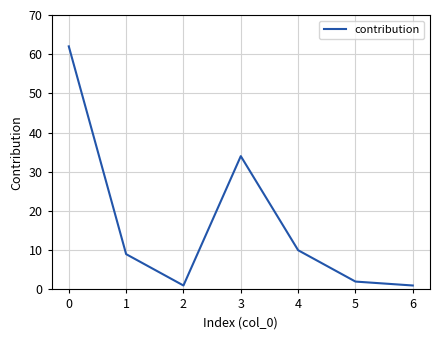

Is it true that the value at 3 is 21?

False